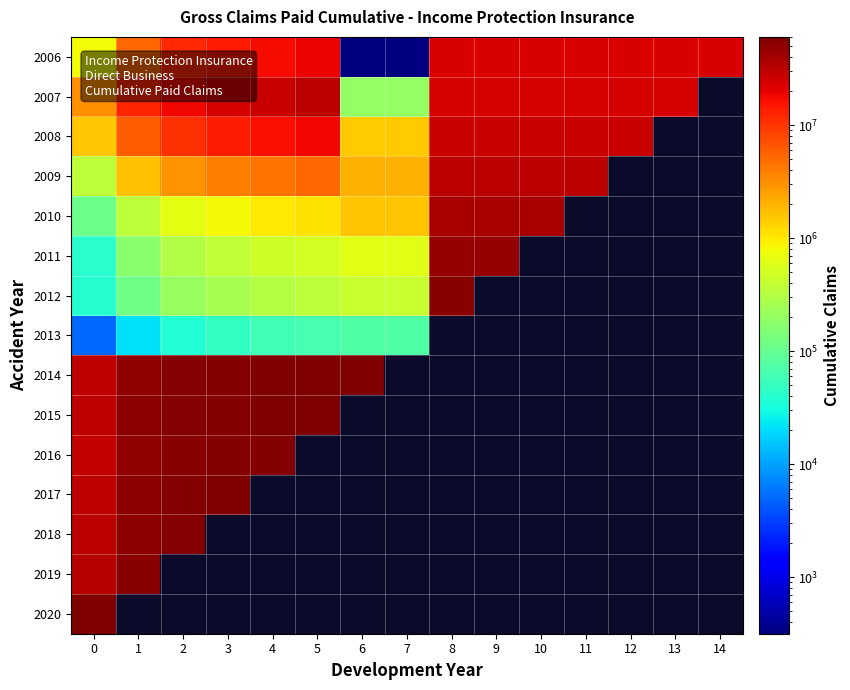

Where is 2014 nearest to the value 44223115?

1